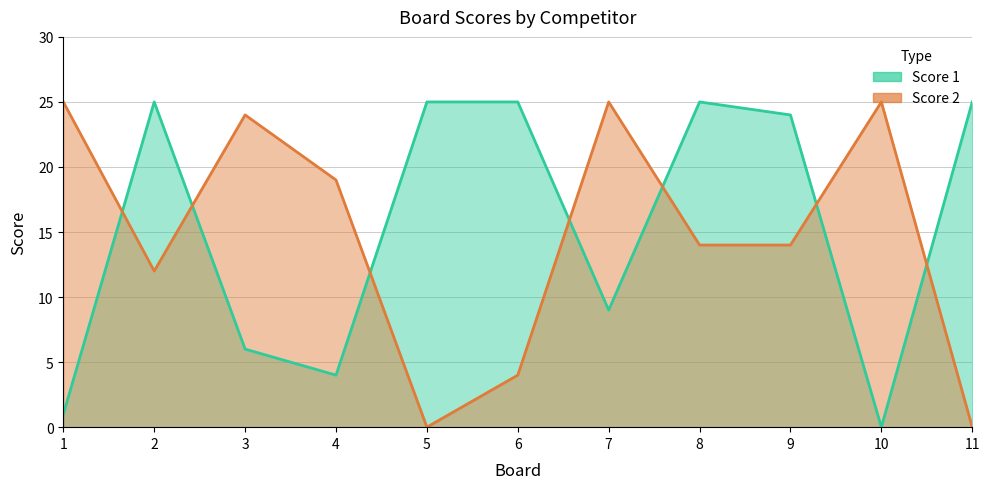

How many interior local valleys does the Score 2 series have?

2